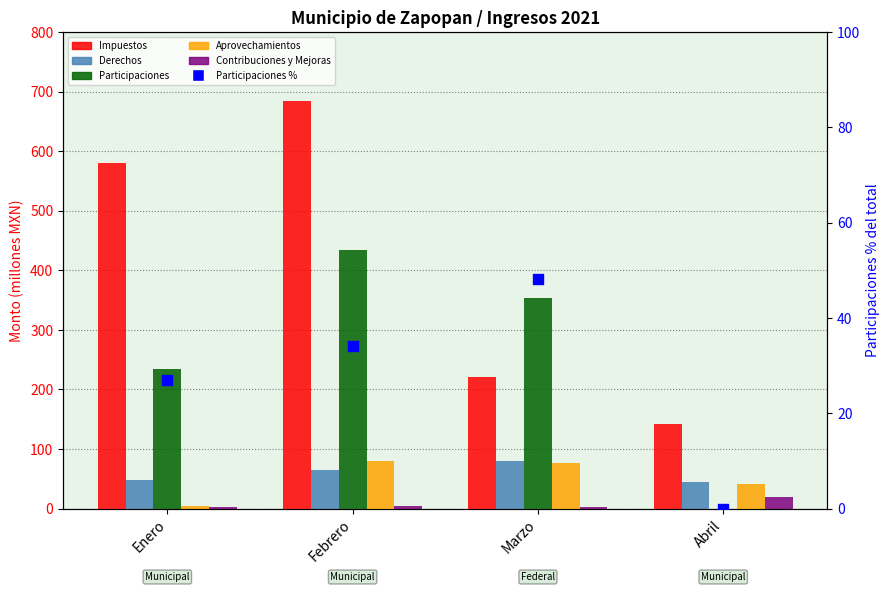

Is the value of Impuestos at Marzo greater than the value of Participaciones at Enero?

No